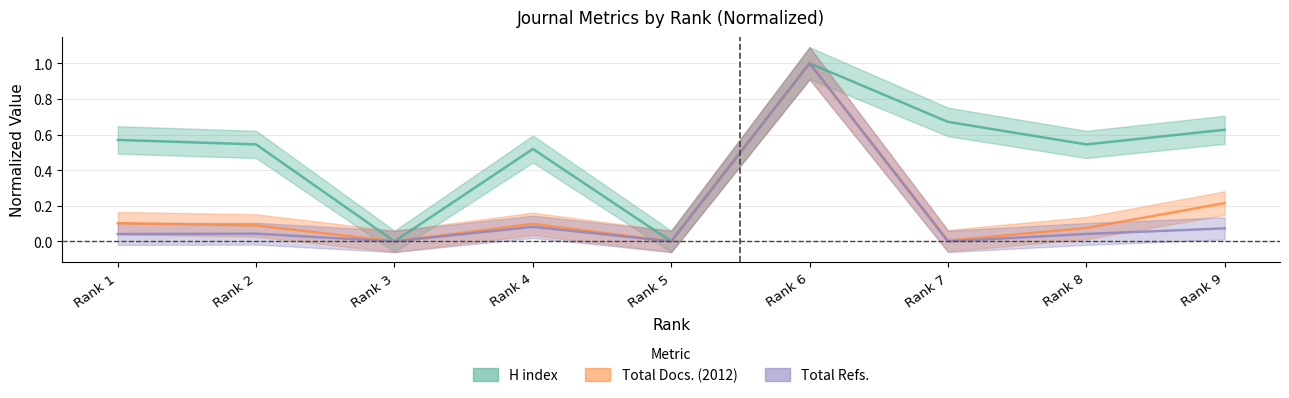

True or false: Total Docs. (2012) has more than 2 points higher than both neighbors.

False